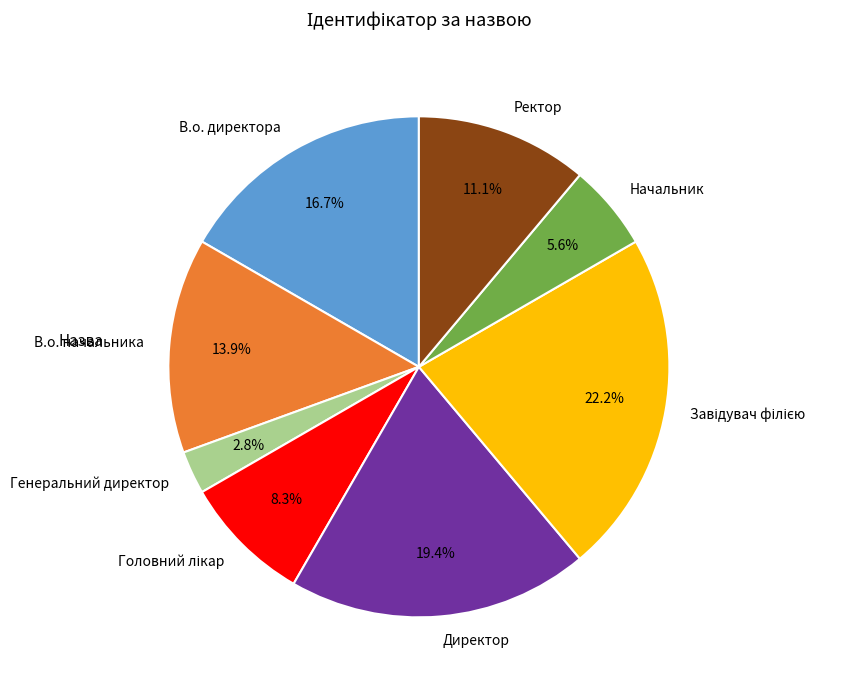

How many segments does this pie chart have?

8